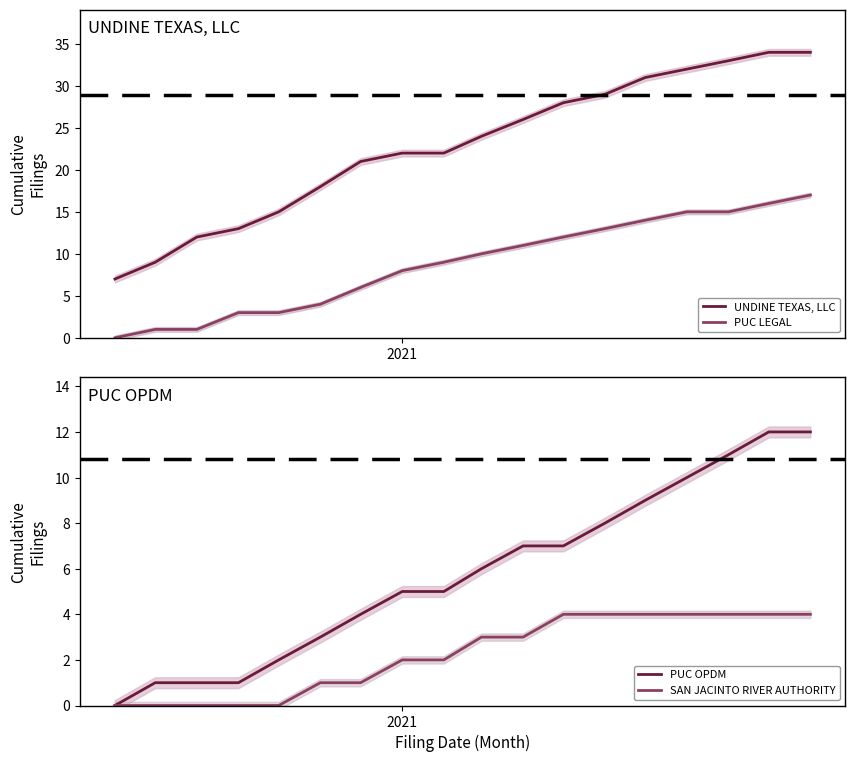

How many series are shown in this chart?

4